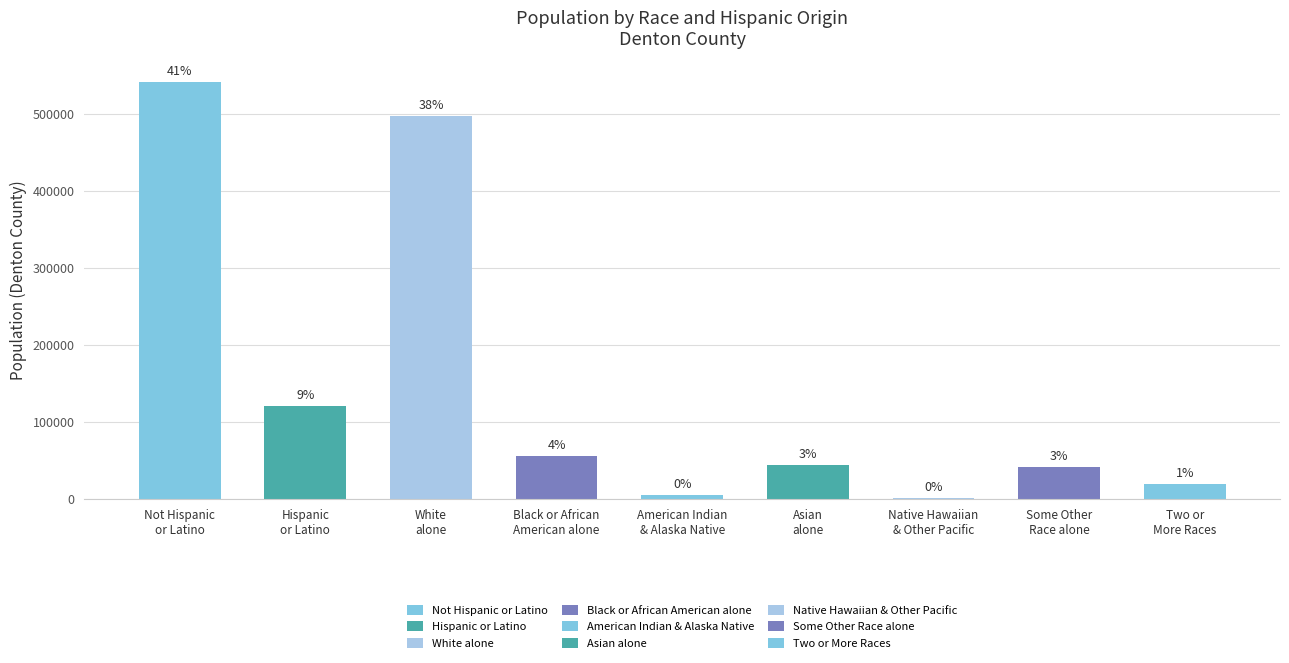

Are the bars horizontal?

No